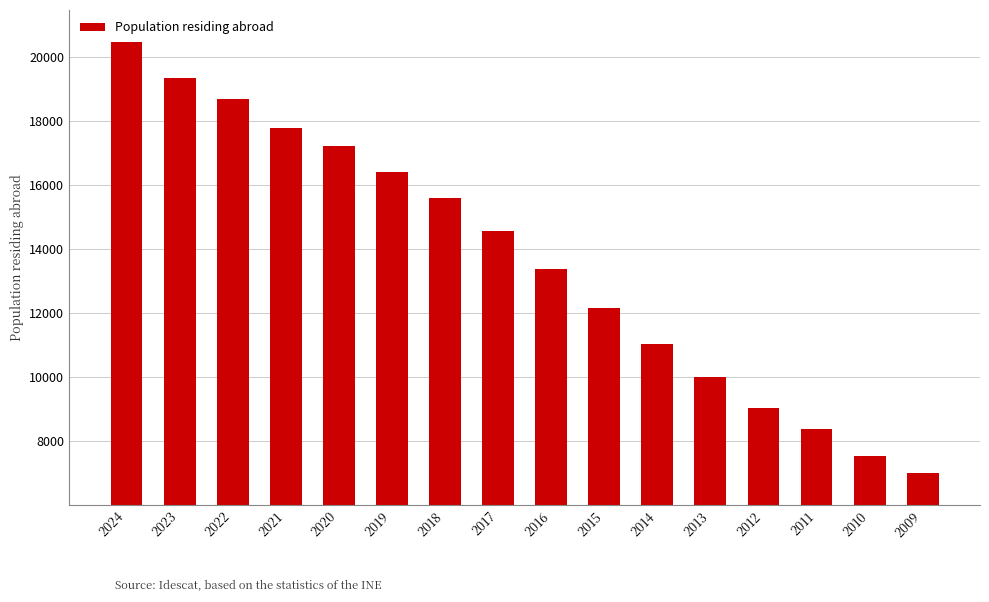

Reading left to right, what are all the values shown in this chart?

20478	19338	18699	17798	17219	16425	15602	14577	13386	12159	11030	10015	9044	8396	7539	7013